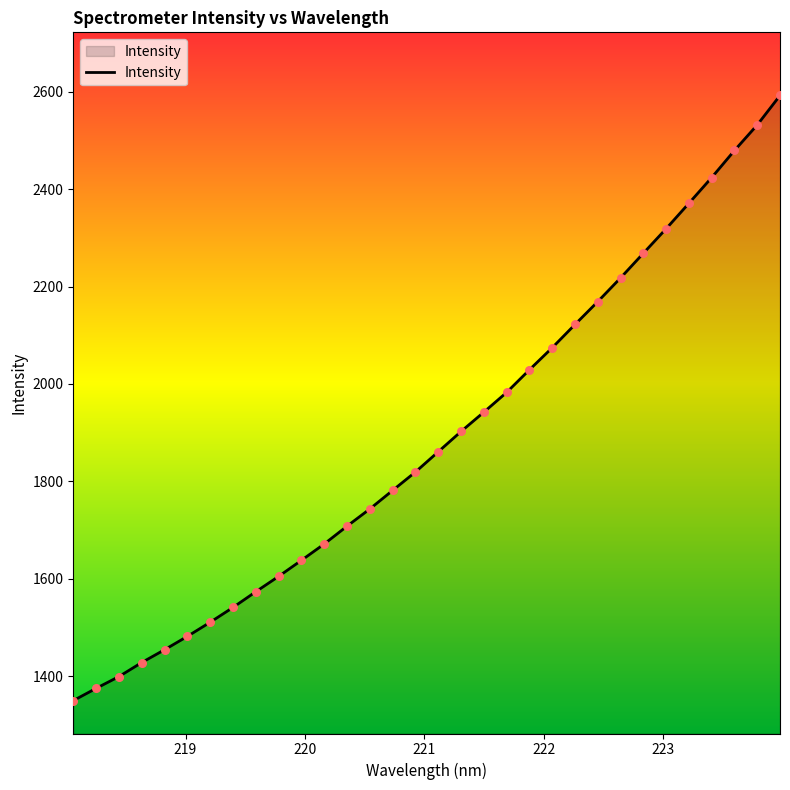

What is the smallest value displayed?

1350.2